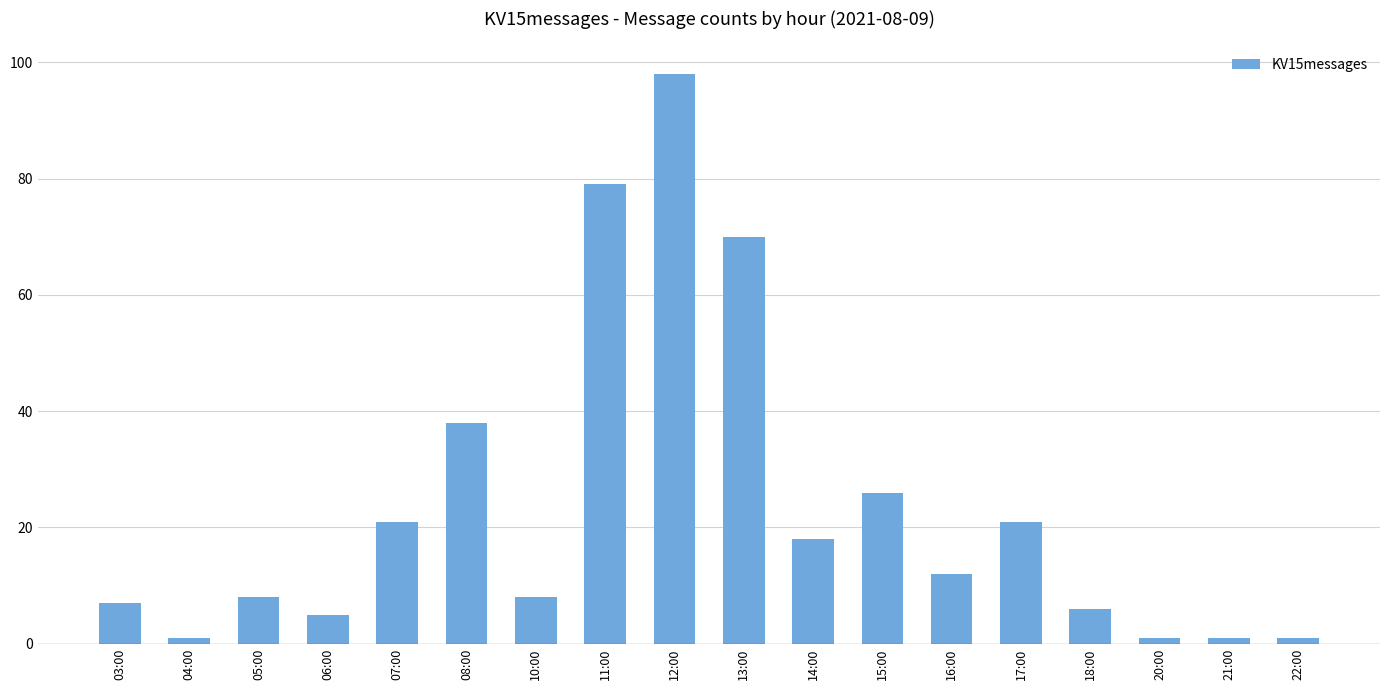

Read the value at 13:00, to the nearest 10.

70